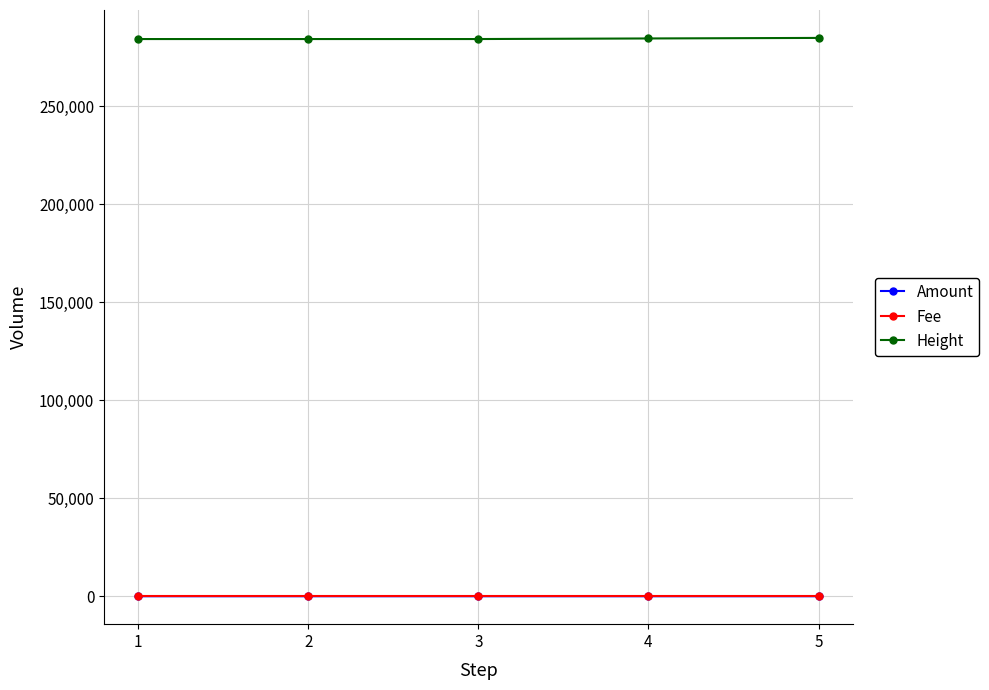

True or false: Height and Fee intersect in this chart.

False